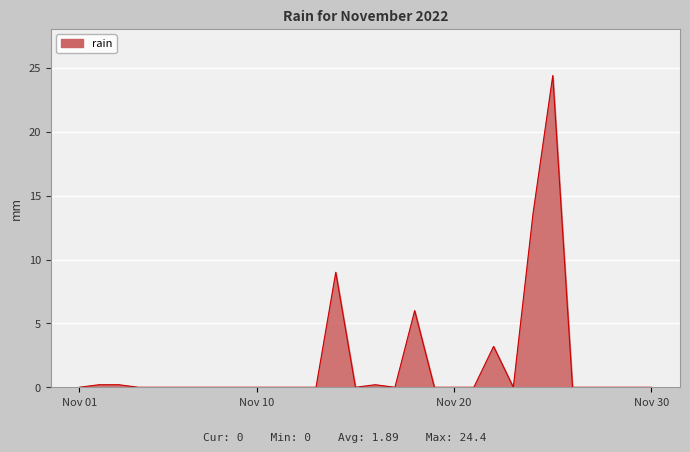

What is the greatest value displayed?

24.4